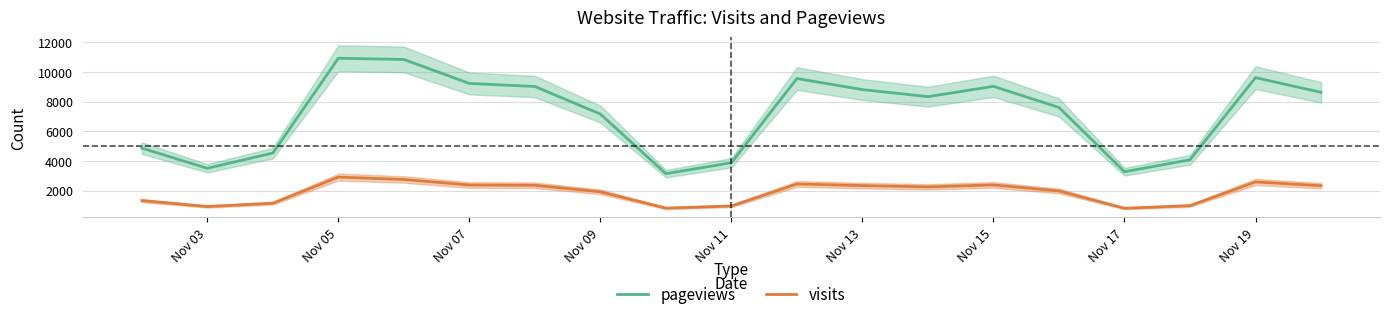

True or false: pageviews has more than 1 interior local peaks.

True